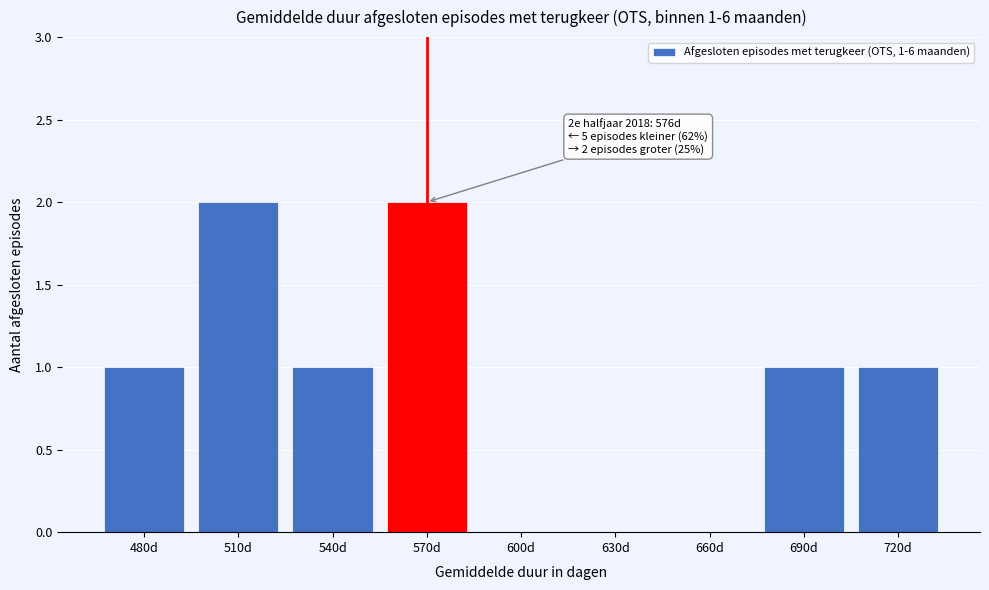

Reading left to right, transcribe all the data shown in this chart.

480d=1	510d=2	540d=1	570d=2	600d=0	630d=0	660d=0	690d=1	720d=1